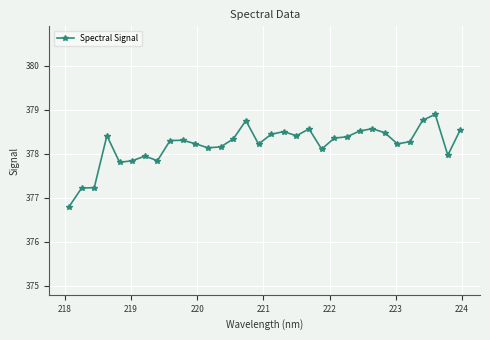

True or false: there are more than 0 points higher than both neighbors.

True